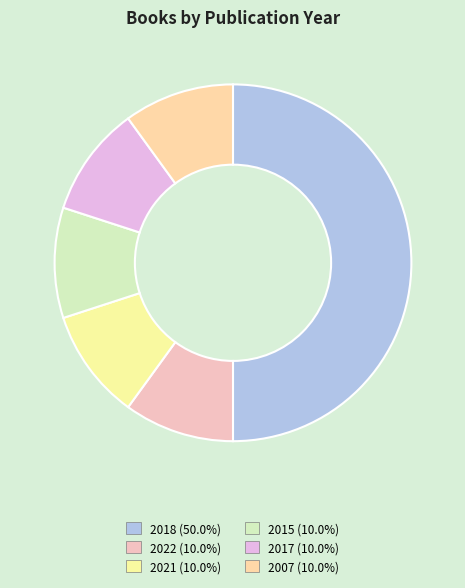

Count the number of slices in the pie.

6